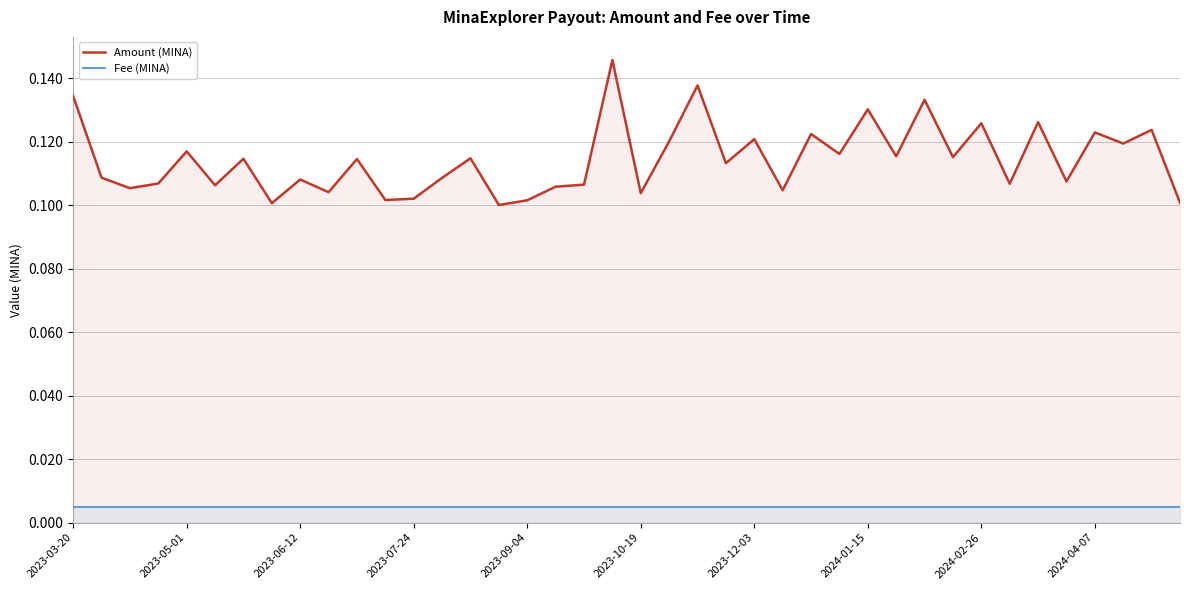

The value of Amount (MINA) at 14 is 0.1. True or false?

True